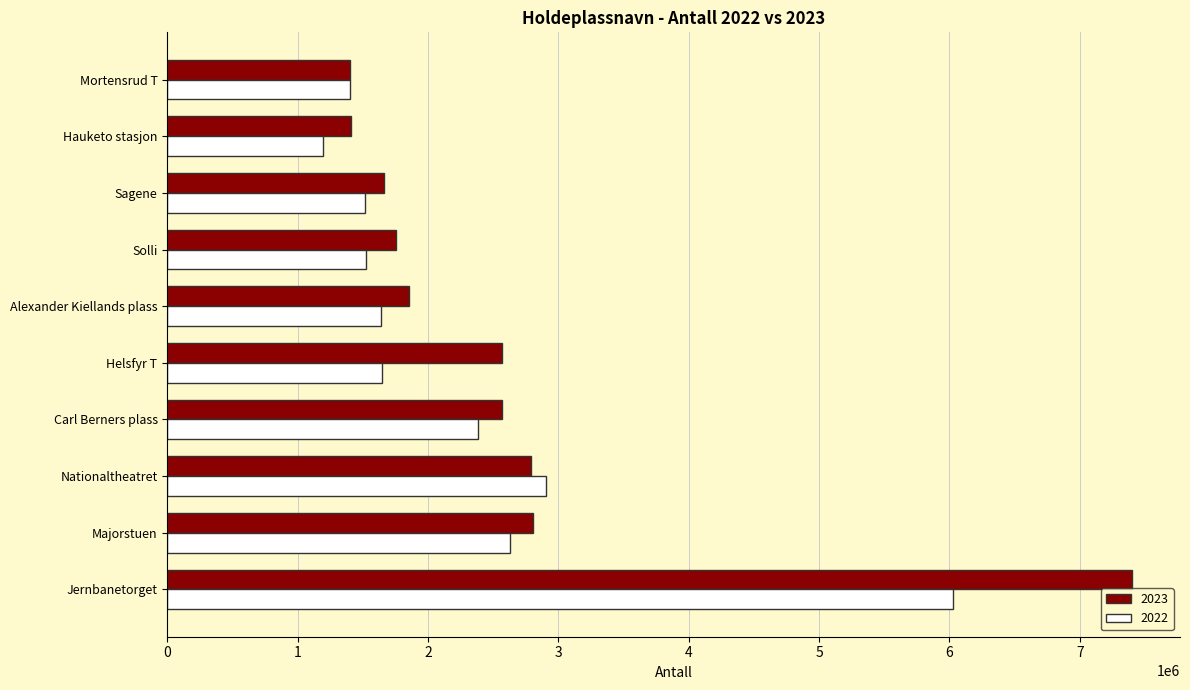

What is the difference between the maximum and minimum values in the 2022 series?

4834055.8